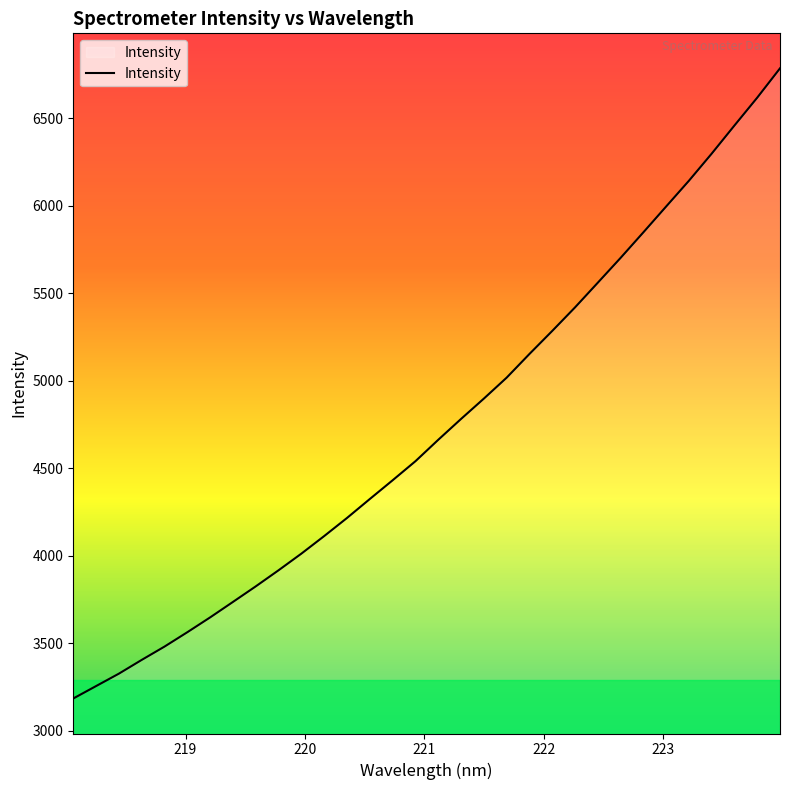

What is the greatest value displayed?

6785.0